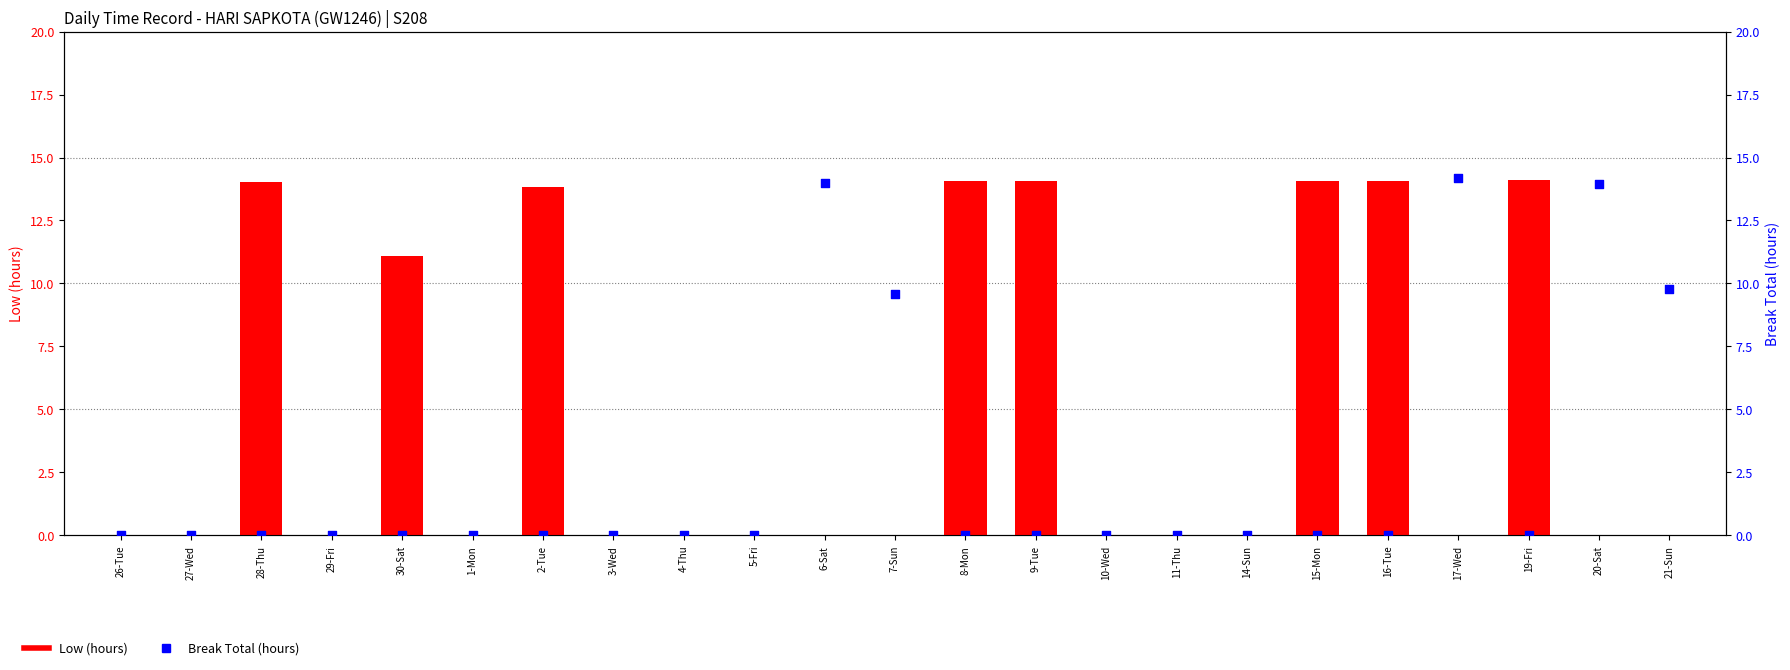

Which series has the largest total across all categories?

Low (hours)